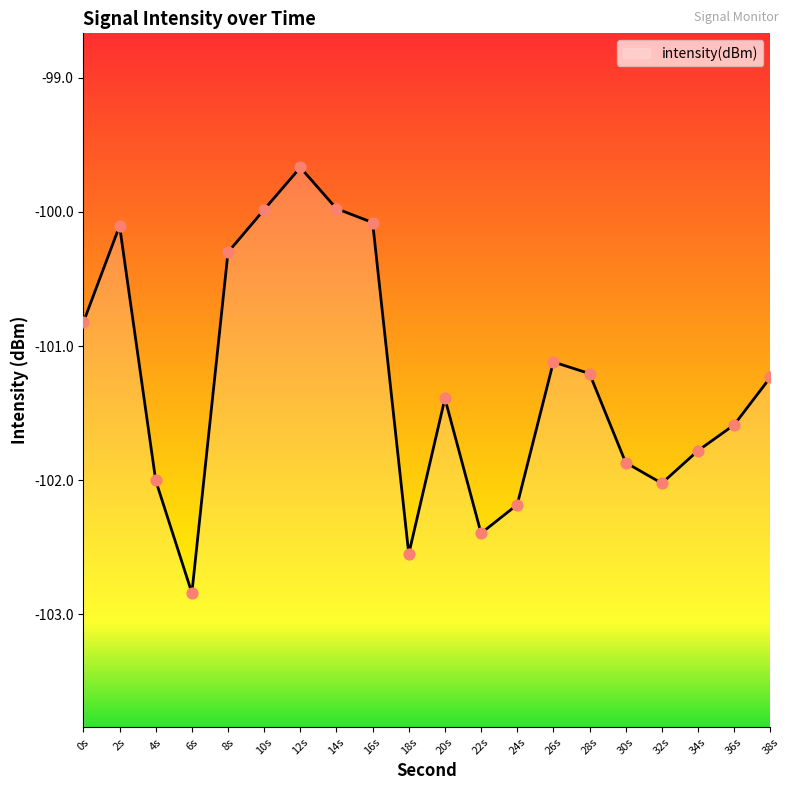

What is the change in value from 2s to 10s?

+0.1